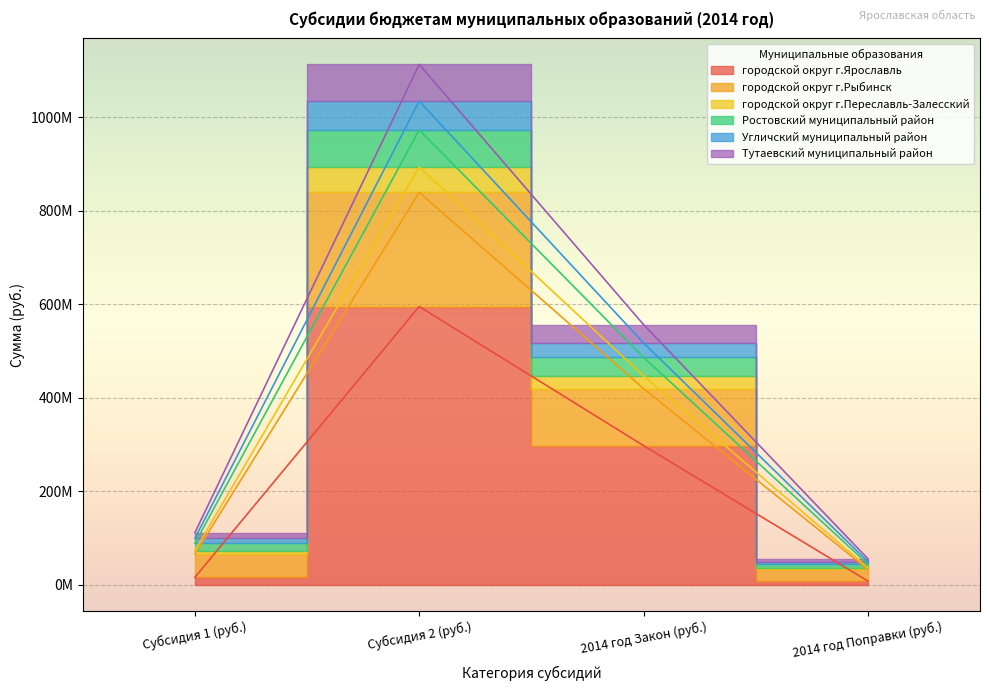

True or false: городской округ г.Ярославль has a value of 469.8 at 2014 год Закон (руб.).

False